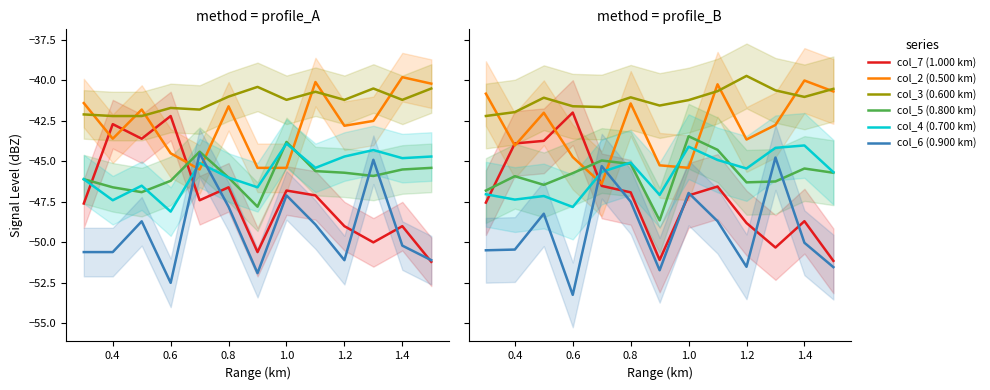

What is the spread (max minus min) of values at 1.2?

11.8